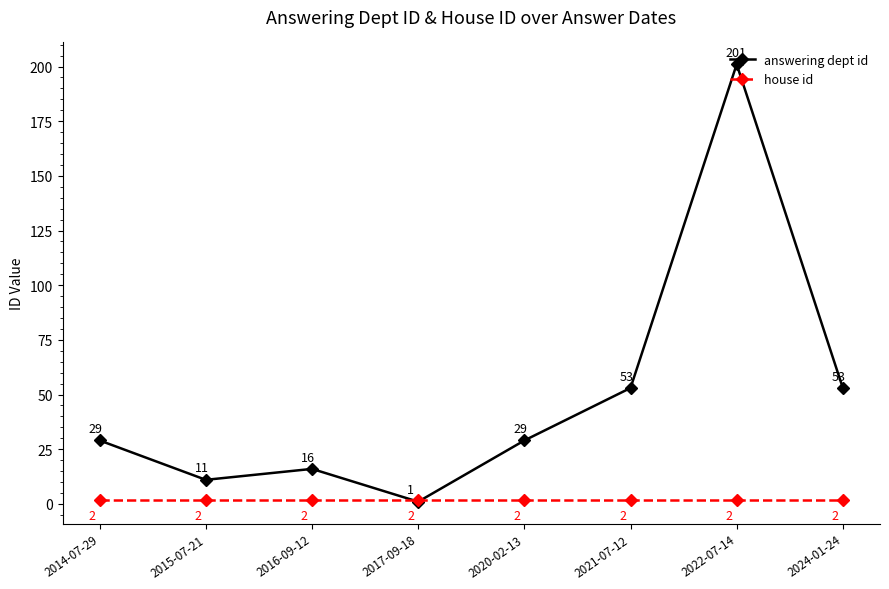

The house id series shows 2 at 2022-07-14. True or false?

True